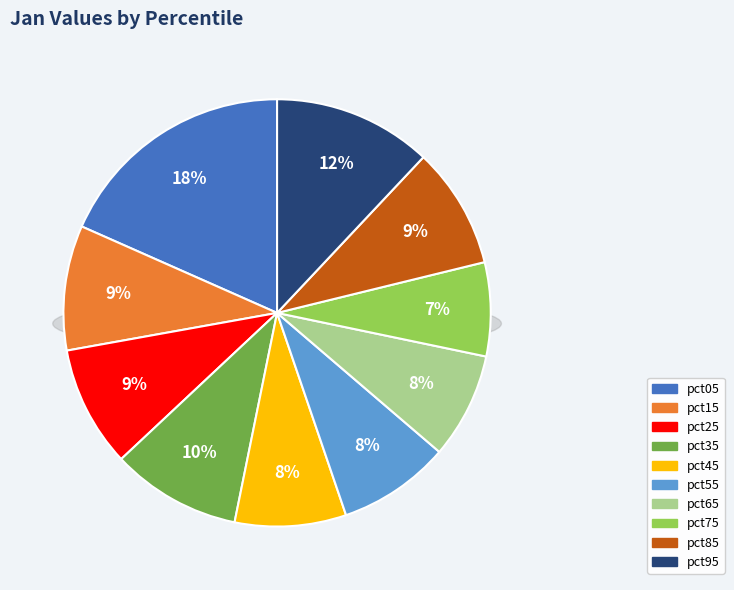

What portion of the pie excludes pct65?

92.0%